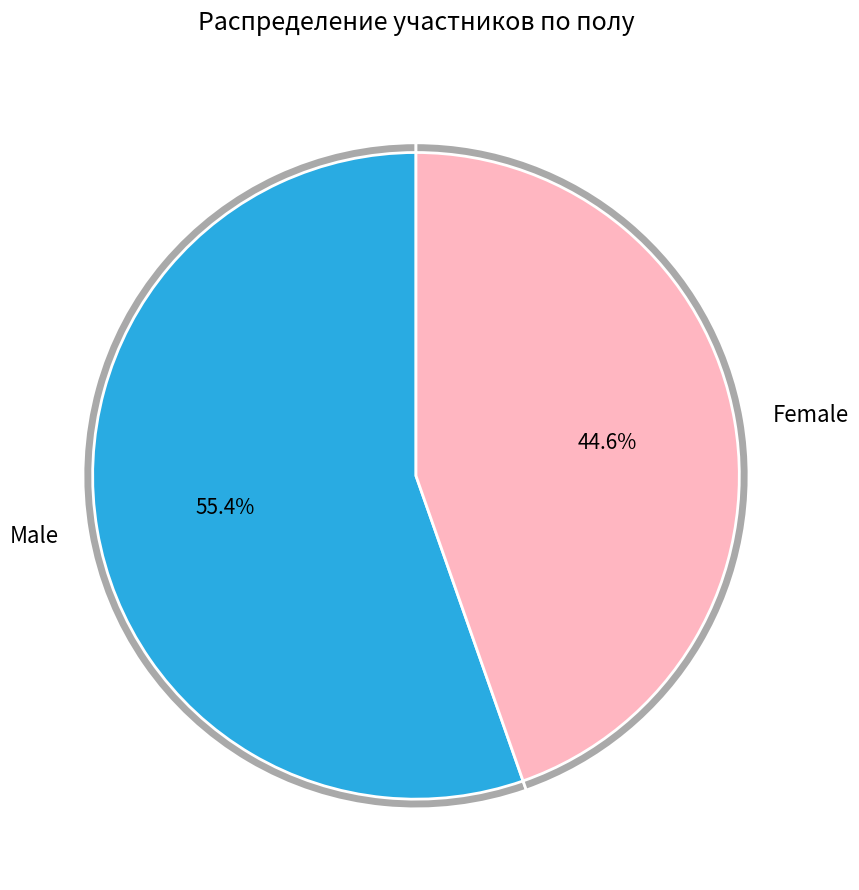

True or false: М accounts for 55% of the total.

True